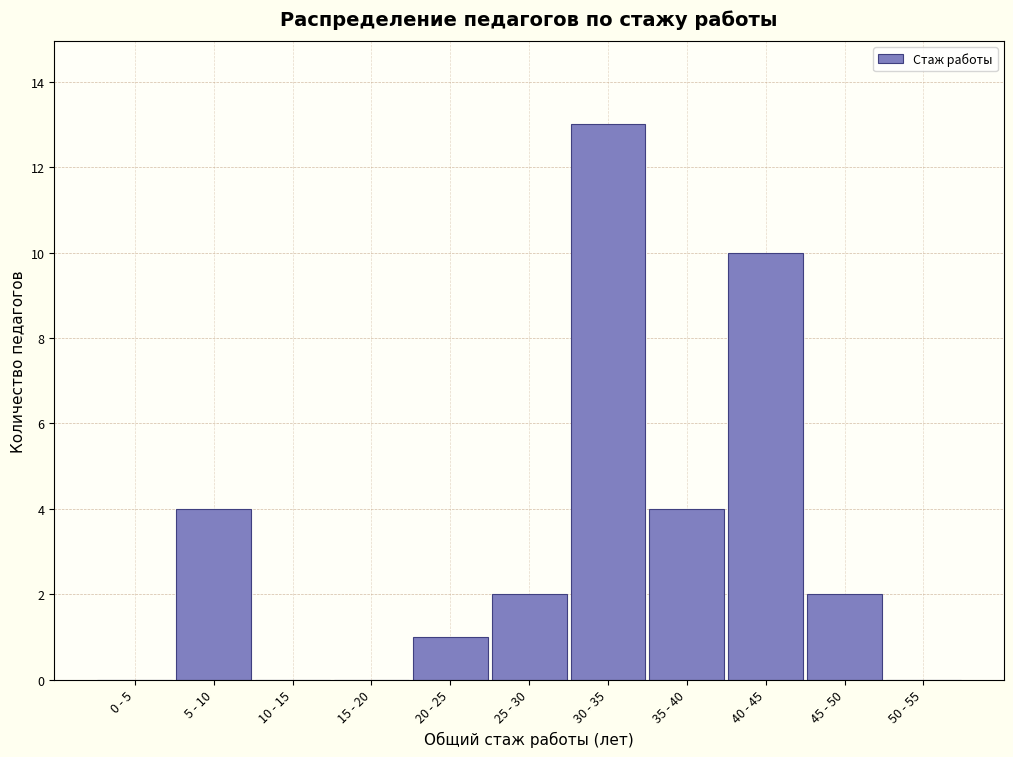

Reading left to right, transcribe all the data shown in this chart.

0 - 5=0	5 - 10=4	10 - 15=0	15 - 20=0	20 - 25=1	25 - 30=2	30 - 35=13	35 - 40=4	40 - 45=10	45 - 50=2	50 - 55=0